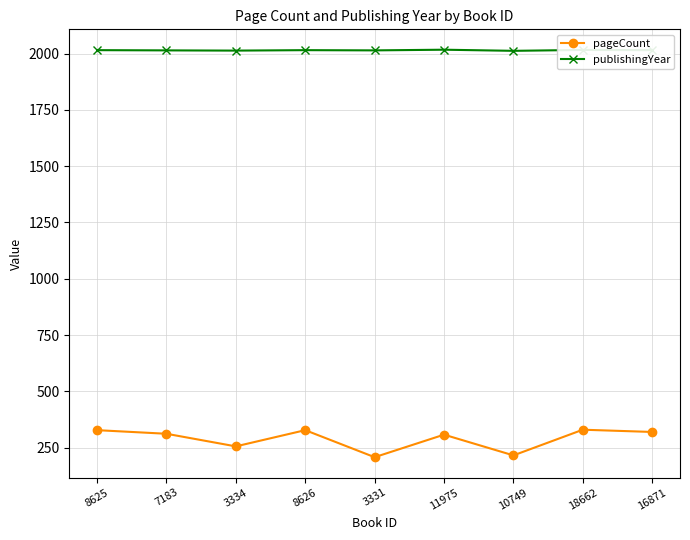

What is the highest value of the publishingYear series?

2017